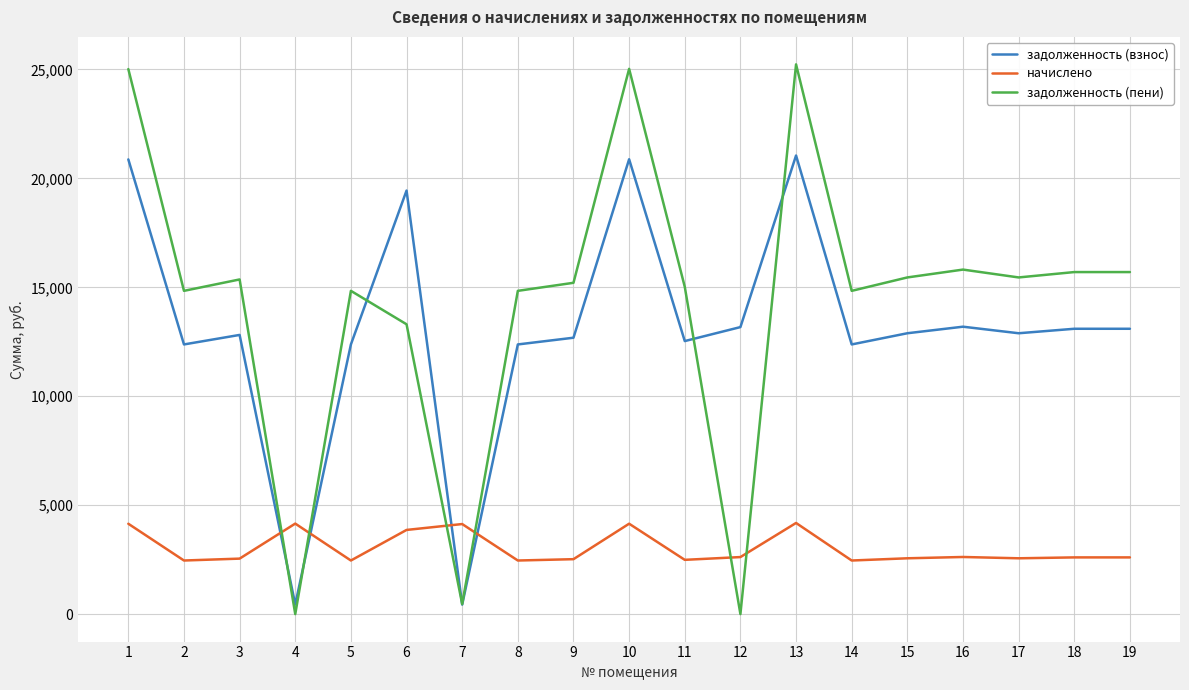

What is the difference between the second highest and minimum values in the задолженность (взнос) series?

20440.4